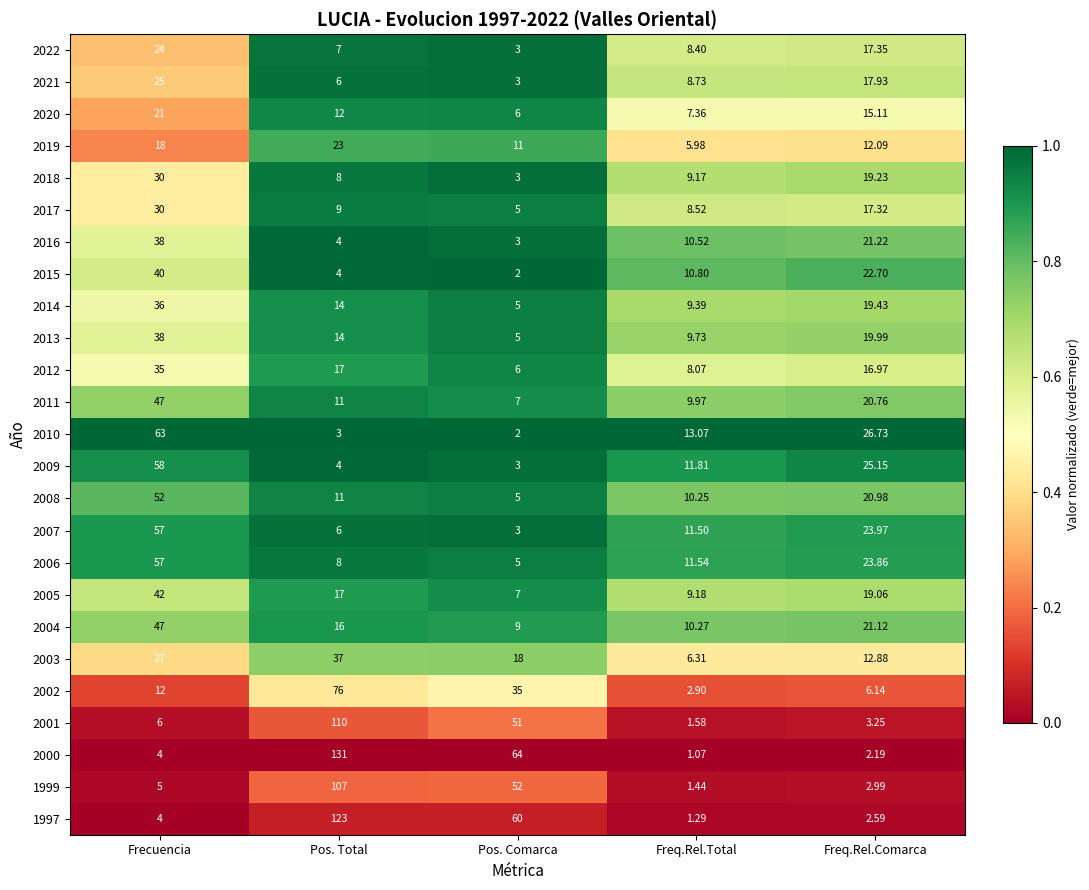

At which category does the chart reach its minimum across all series?

Freq.Rel.Total